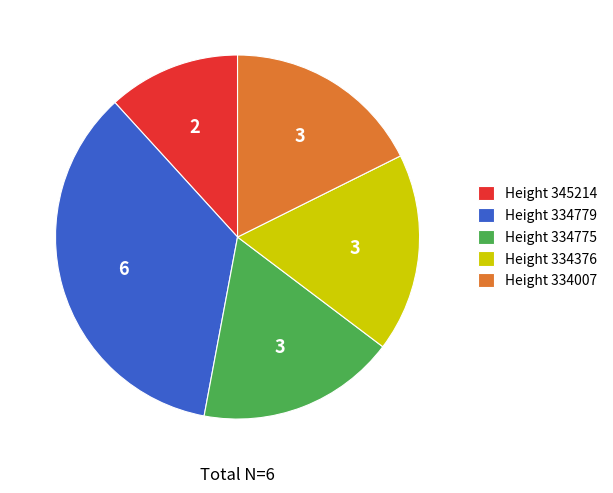

Does any single category account for the majority?

No